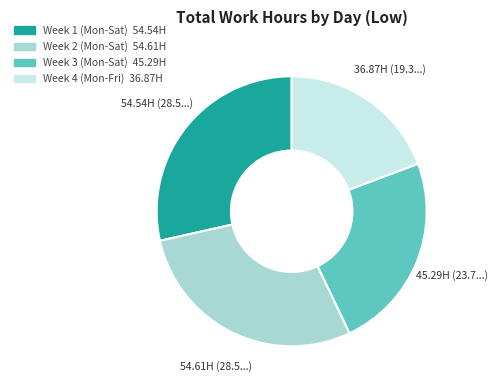

Count the number of slices in the pie.

4